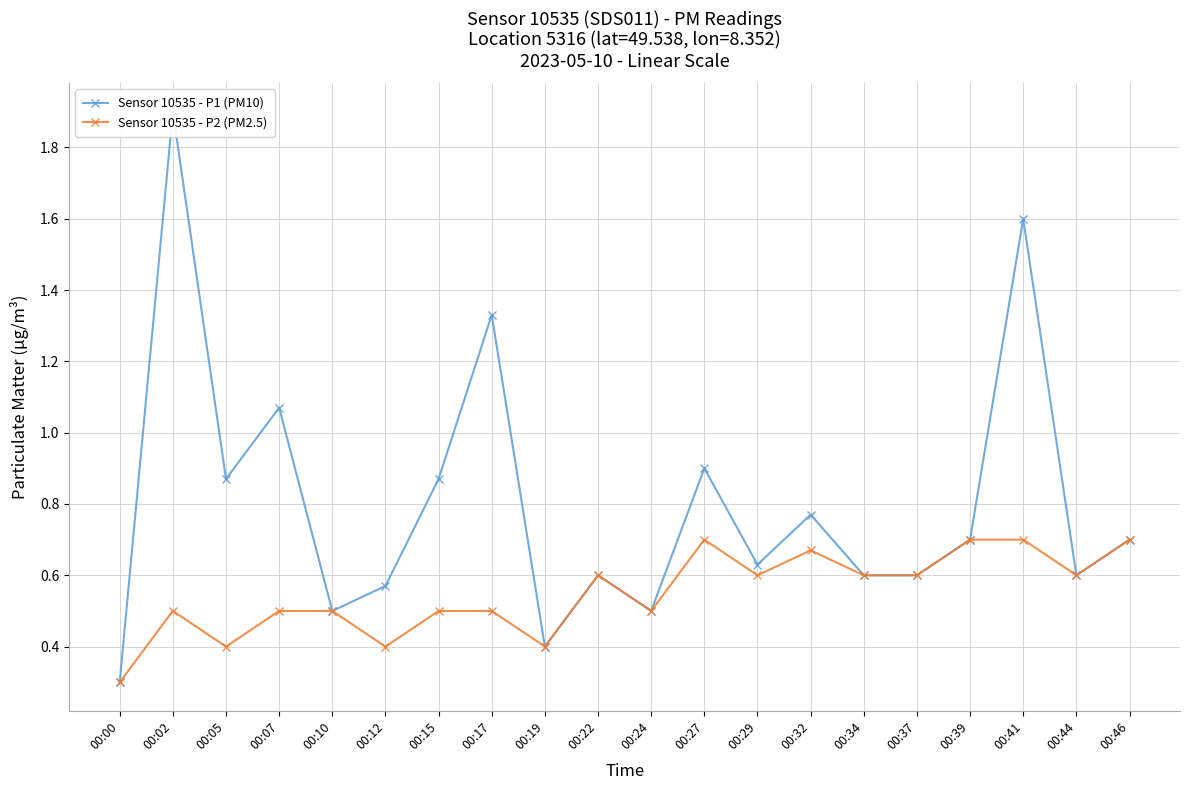

What is the sum of the Sensor 10535 - P1 (PM10) values at 00:32 and 00:07?

1.8